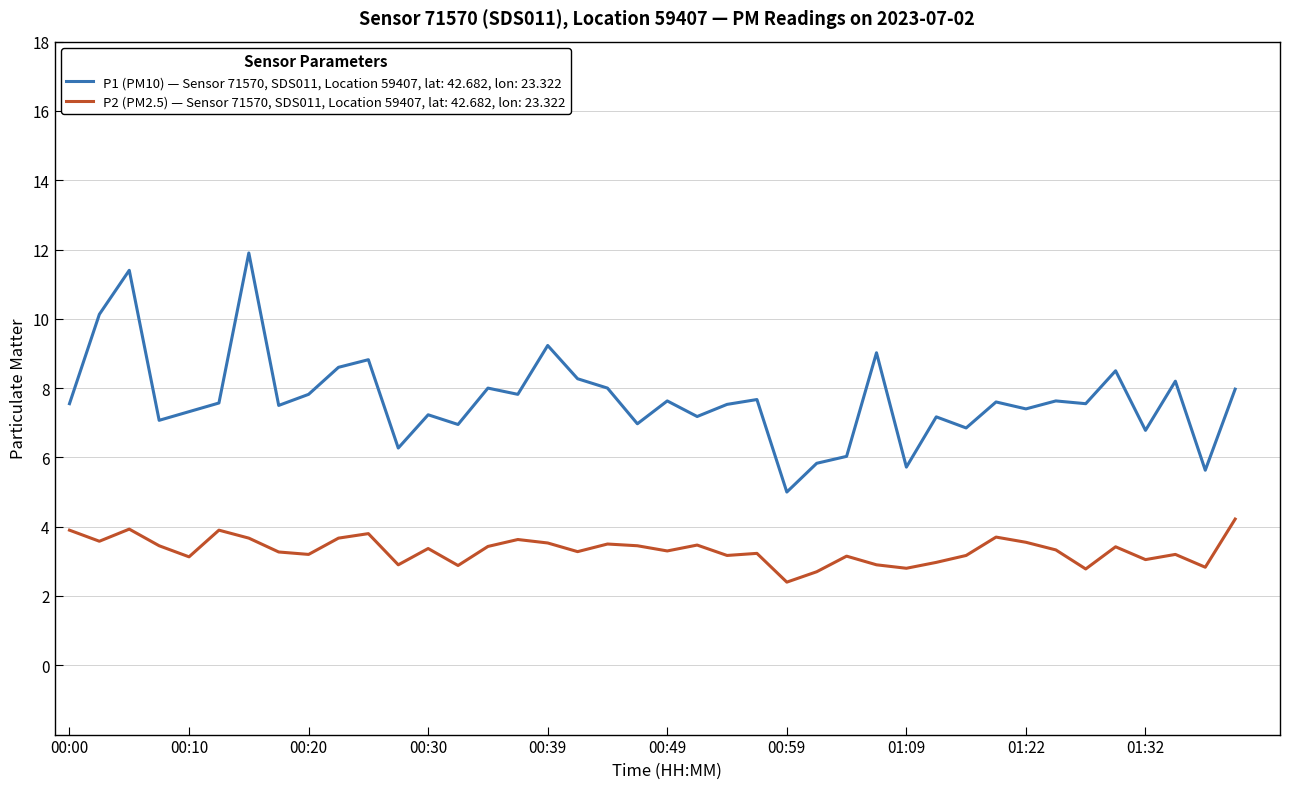

Which series has the largest total across all categories?

P1 (PM10) — Sensor 71570, SDS011, Location 59407, lat: 42.682, lon: 23.322